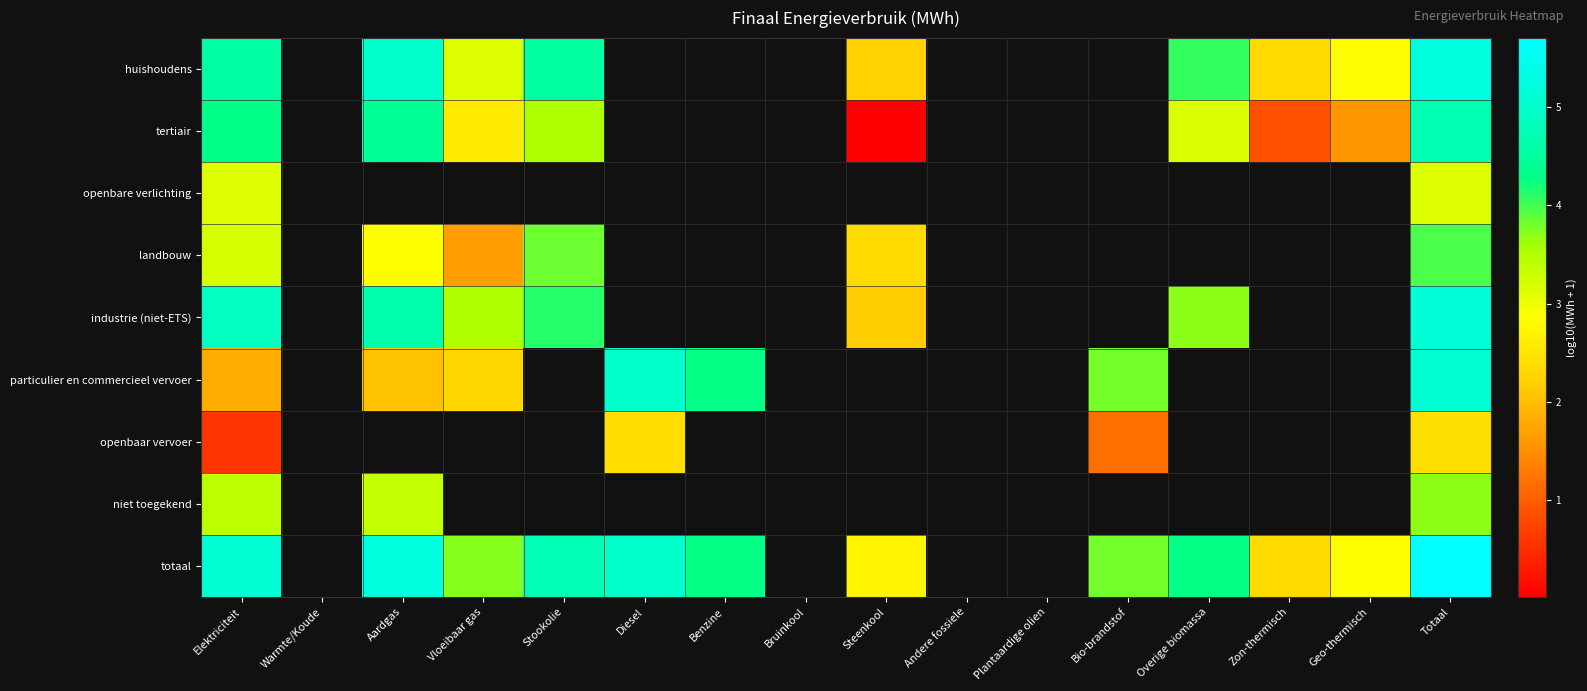

Rank the series by their maximum value, from highest to lowest.

totaal, huishoudens, industrie (niet-ETS), particulier en commercieel vervoer, tertiair, landbouw, niet toegekend, openbare verlichting, openbaar vervoer